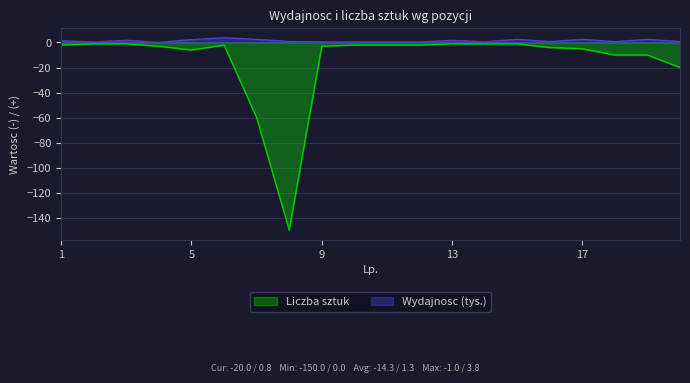

At which category is the sum across all series the highest?

6